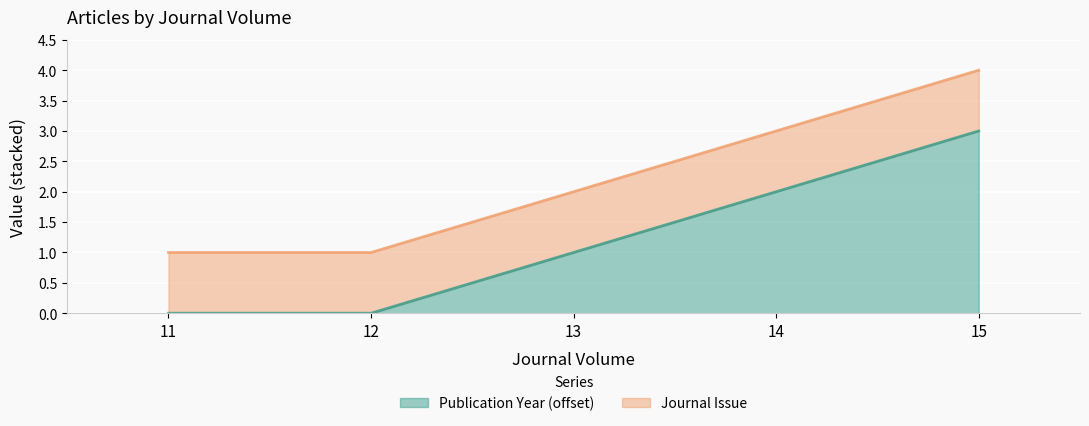

The chart shows a value of 1 at 13. True or false?

False